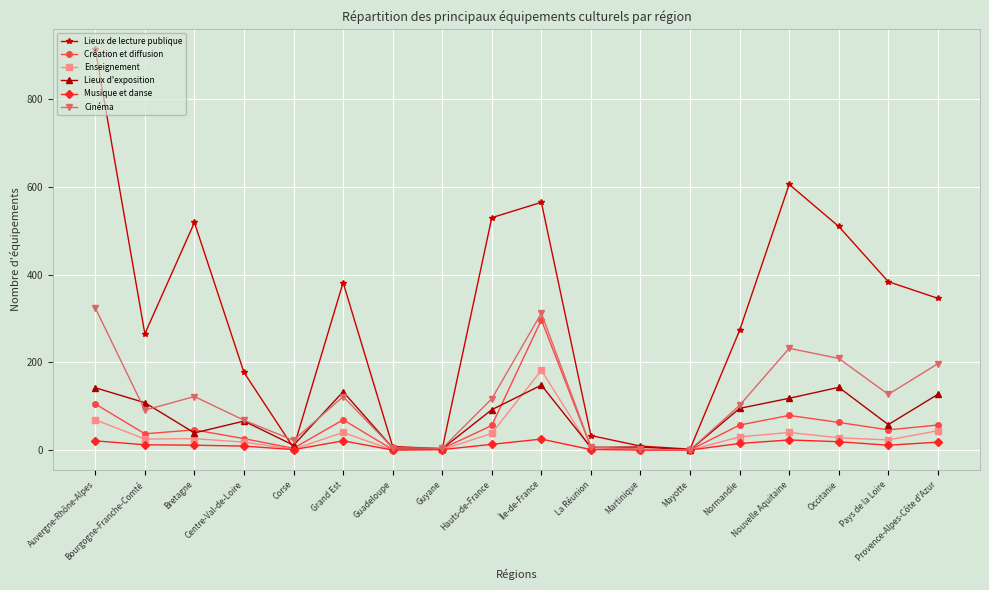

At which label does Enseignement first exceed 26?

Auvergne-Rhône-Alpes